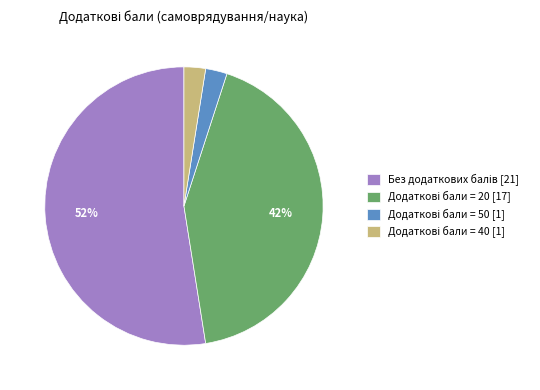

Is there any slice that represents more than half of the pie?

Yes